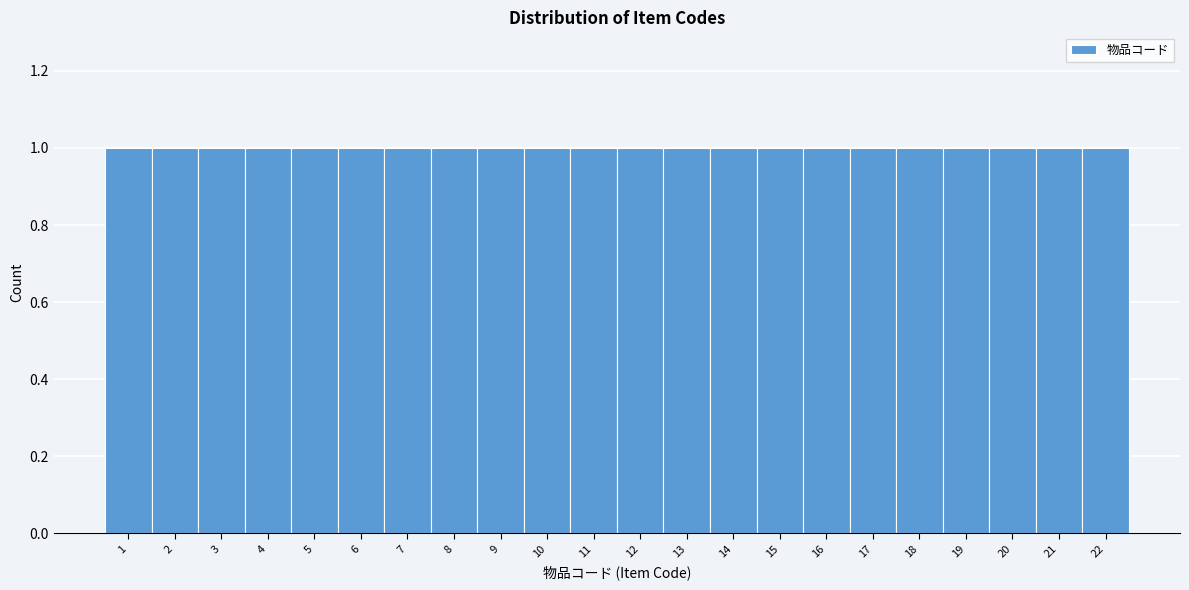

How tall is the bar that spans 7.5 to 8.5 on the x-axis? The values are not printed on the chart, so give them approximately, as read against the axis.

1